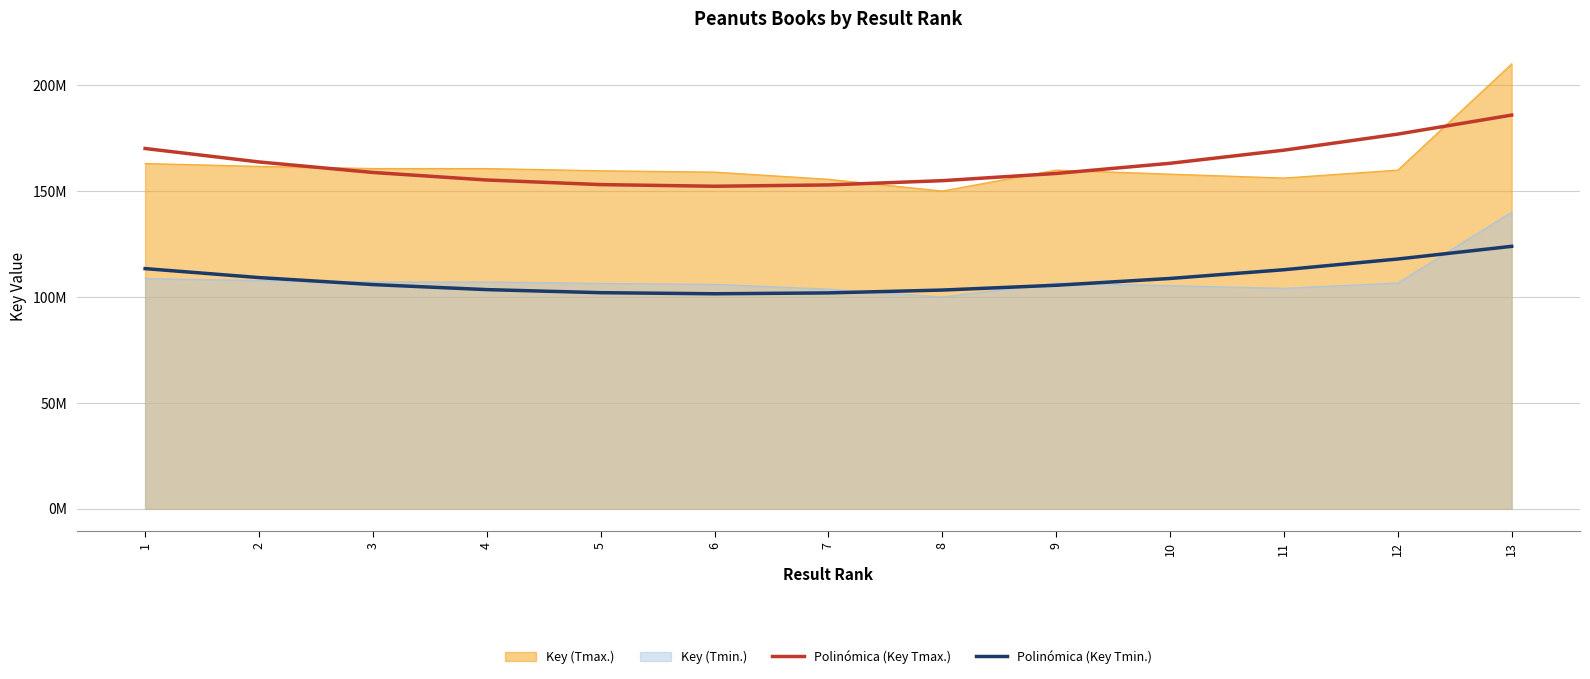

At which label does Polinómica (Key Tmin.) first exceed 105819735?

1